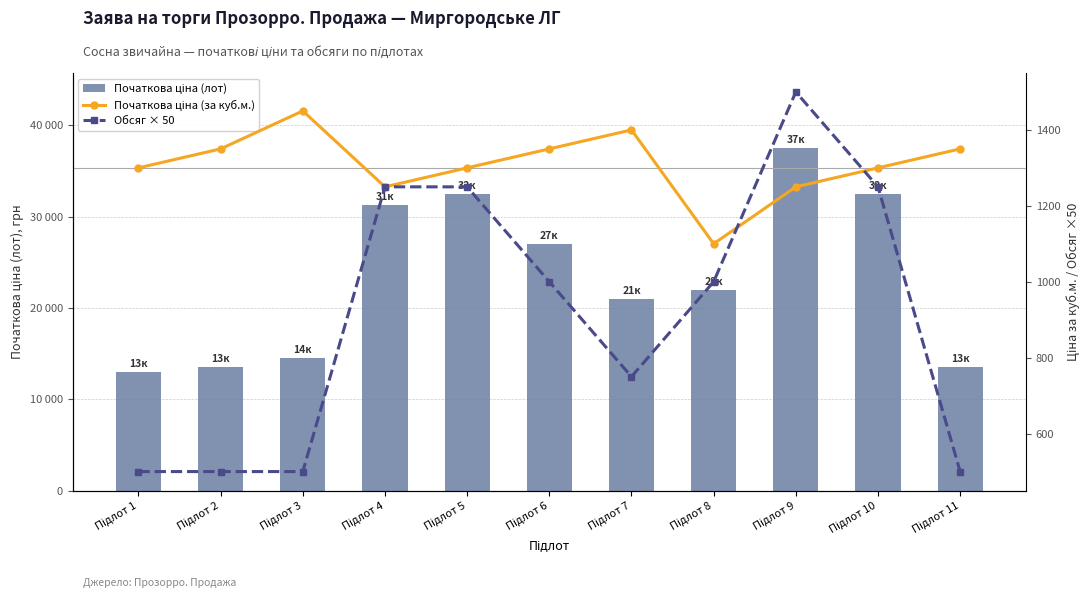

True or false: Обсяг × 50 has a value of 500 at Підлот 2.

True